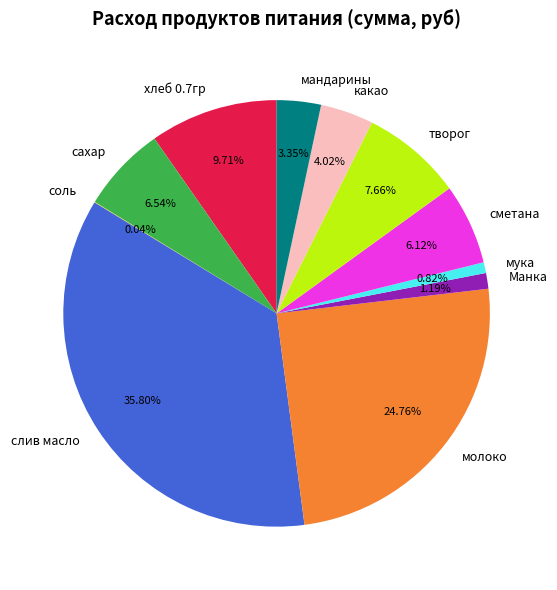

What is the largest slice in the pie chart?

слив масло